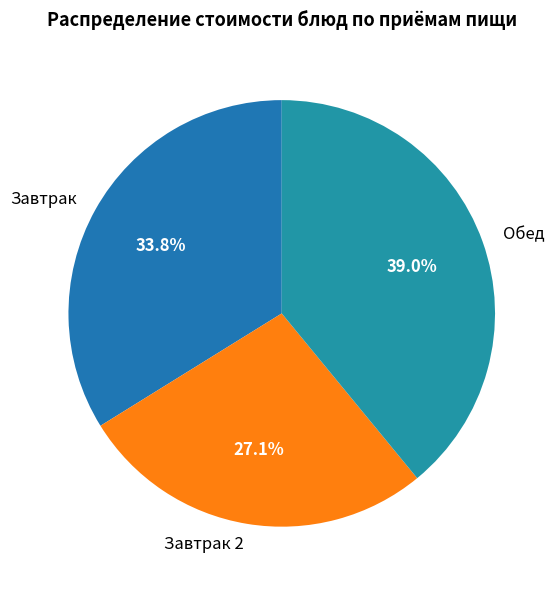

To the nearest percent, what is the difference between the largest and smallest slice percentages?

12%